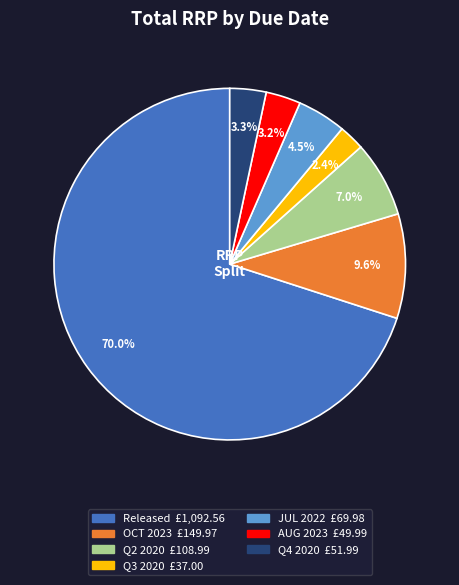

Does any single category account for the majority?

Yes